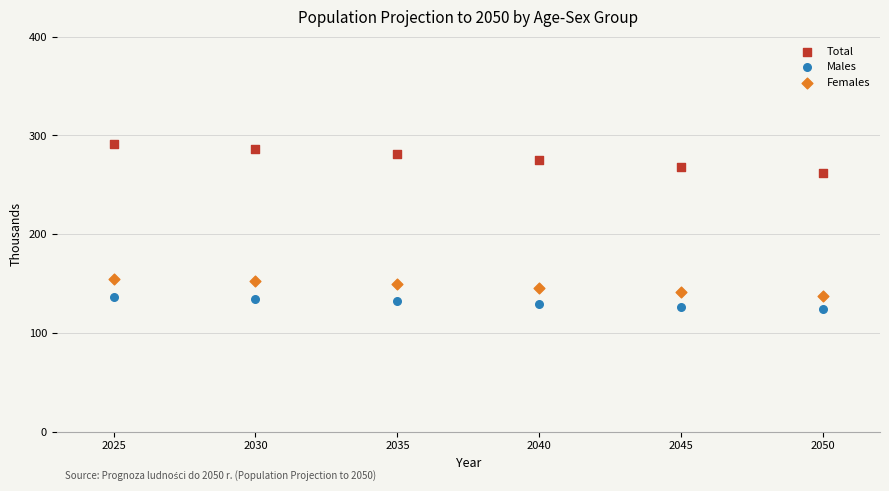

Across all data points, what is the range of X values (max minus min)?

25.0